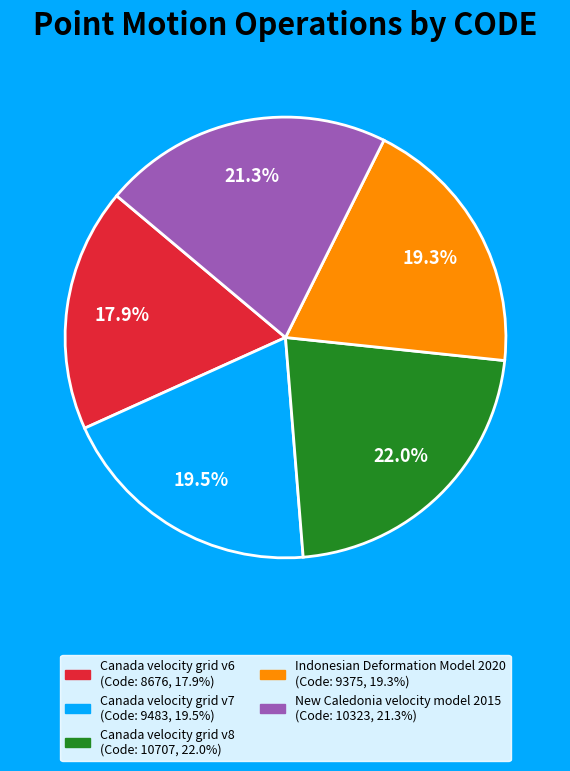

To the nearest percent, what percentage of the pie is Indonesian Deformation Model 2020?

19%